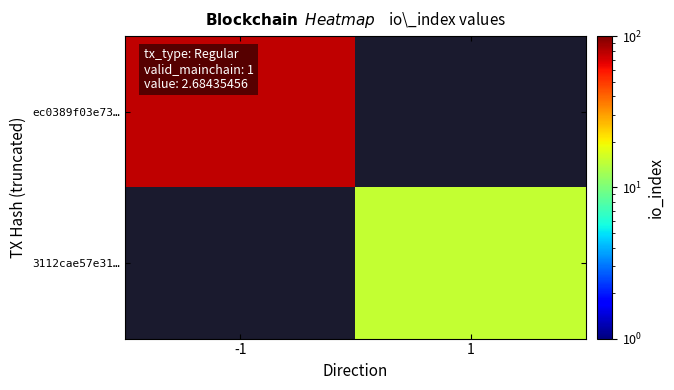

Count the number of categories in the chart.

2